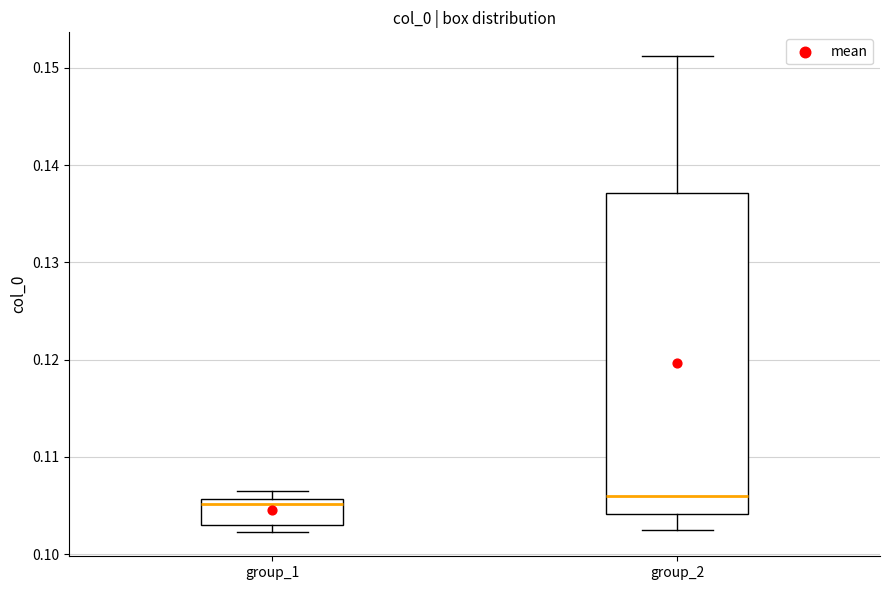

Where does the median line of the box for group_1 sit on the y-axis? The values are not printed on the chart, so give them approximately, as read against the axis.

0.105